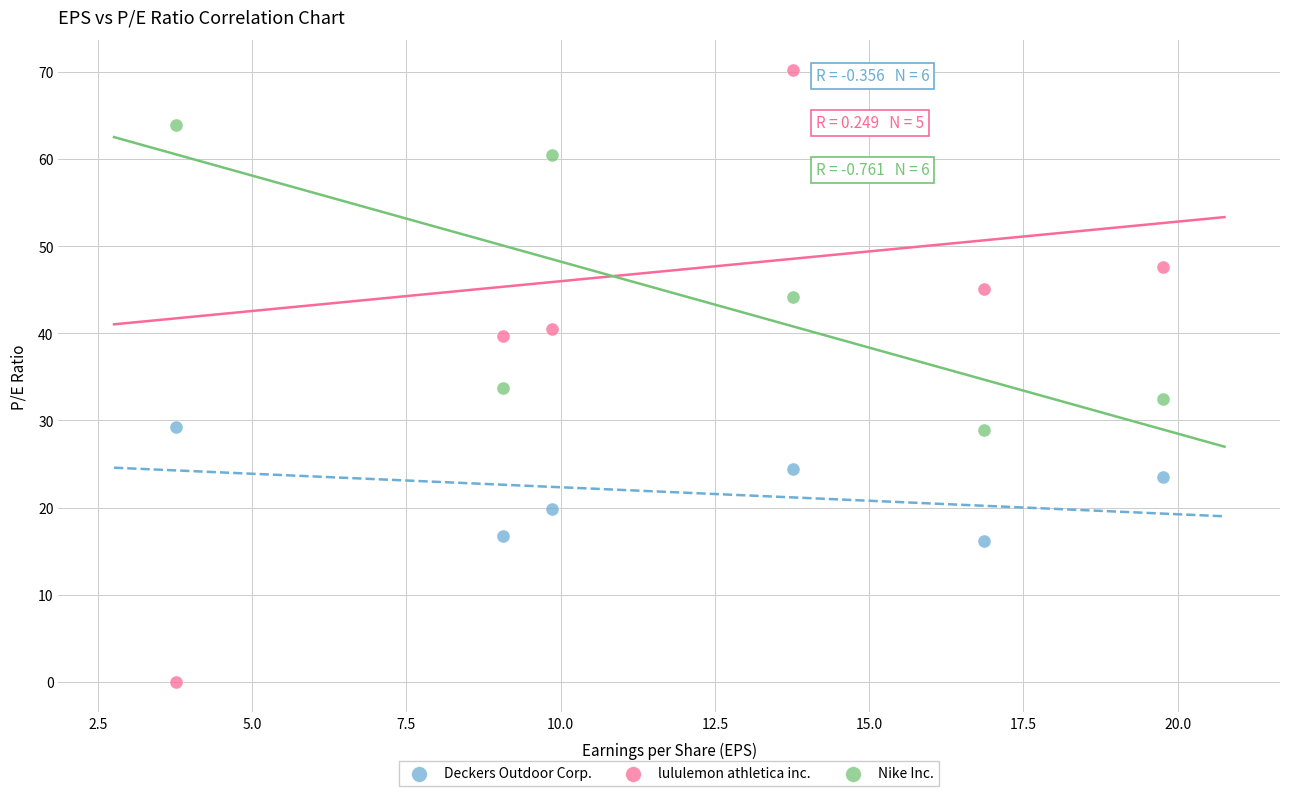

Which series reaches the minimum Y coordinate?

lululemon athletica inc.